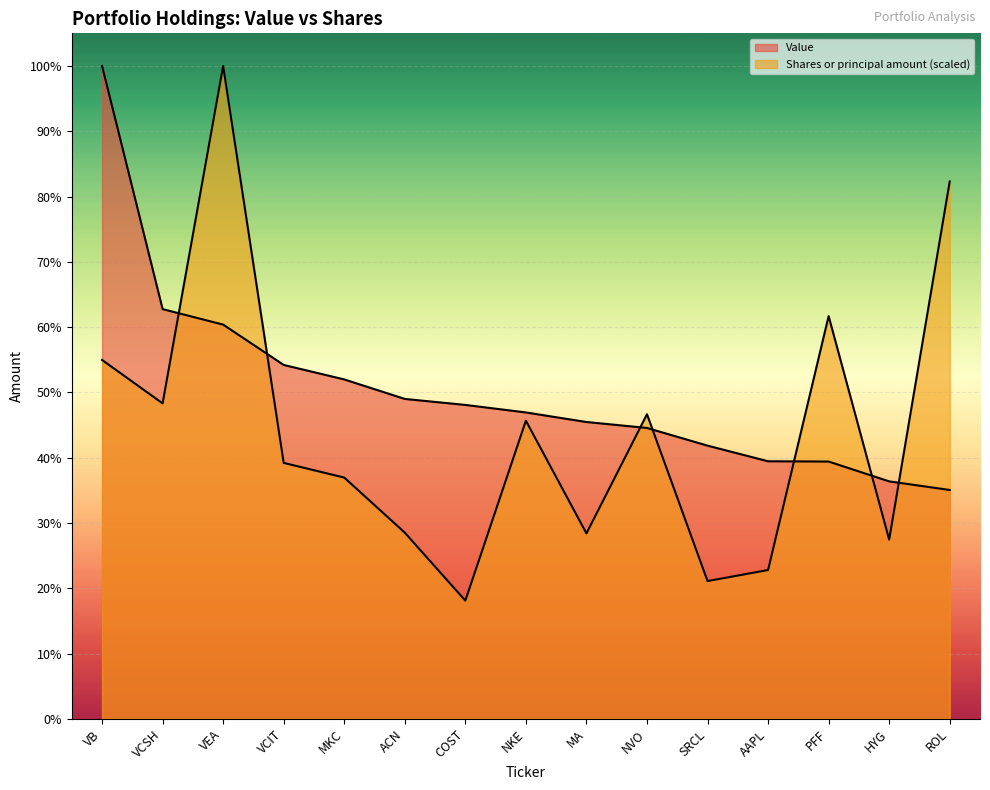

What is the maximum value shown in the chart?

100.0